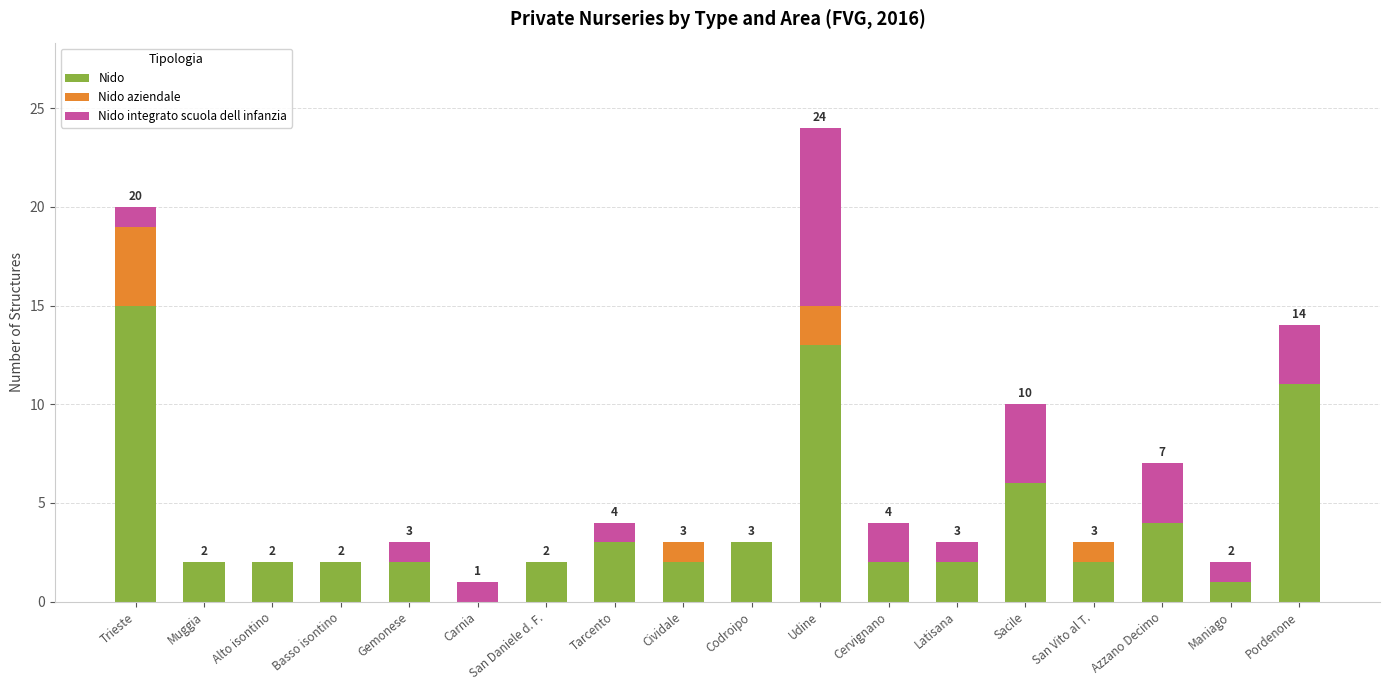

What is the highest value of the Nido series?

15